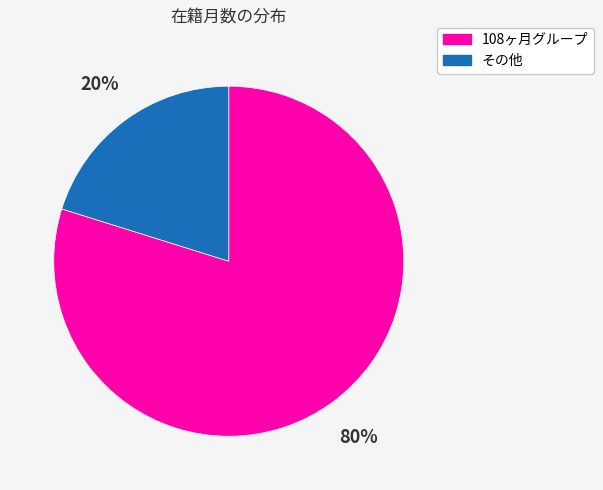

Is there a majority slice in this chart?

Yes